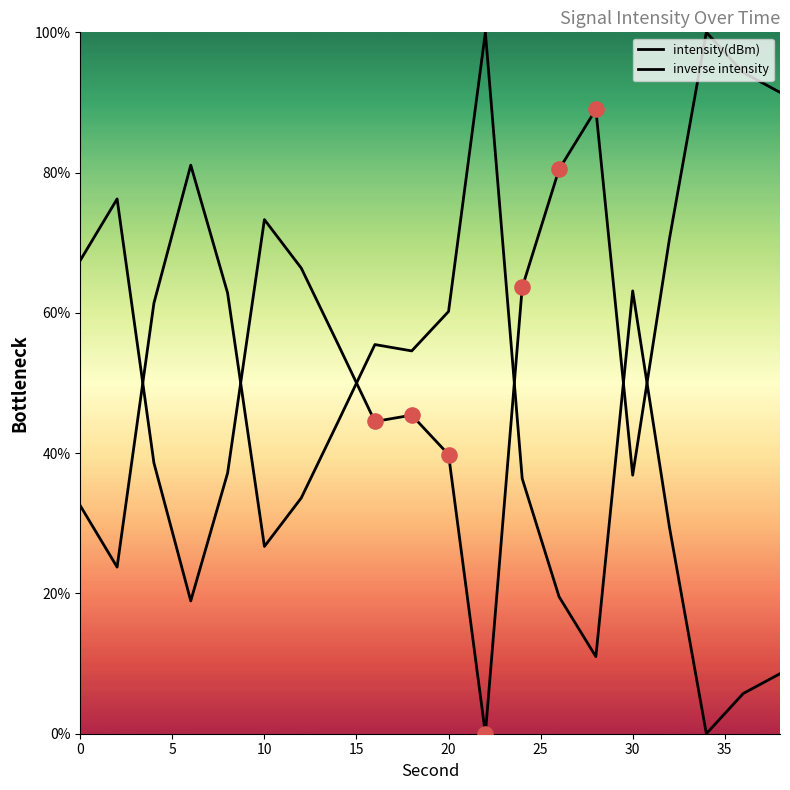

What are all the series names shown in the legend?

intensity(dBm), inverse intensity